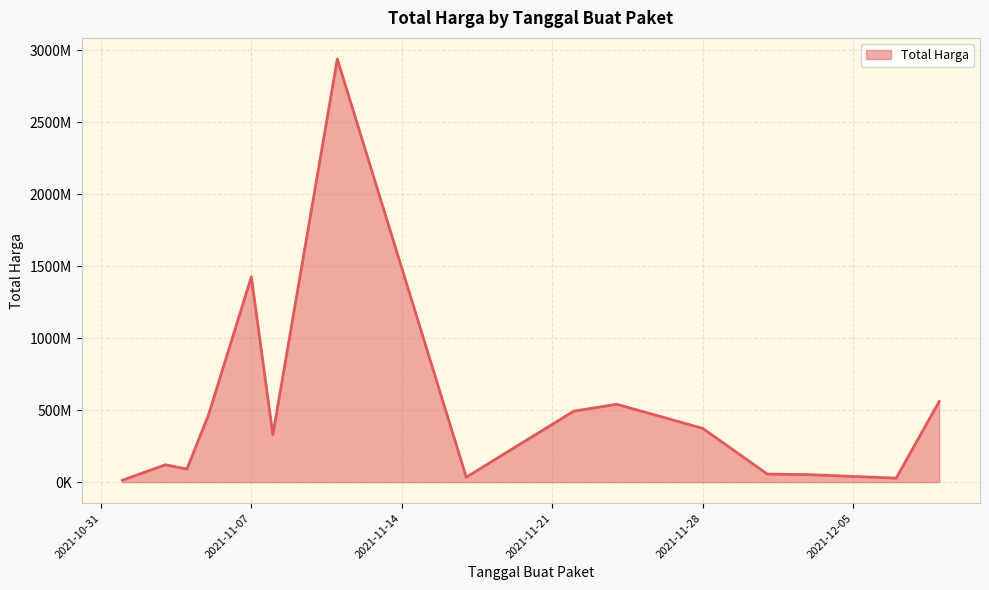

What is the difference between the maximum and minimum values?

2892044000